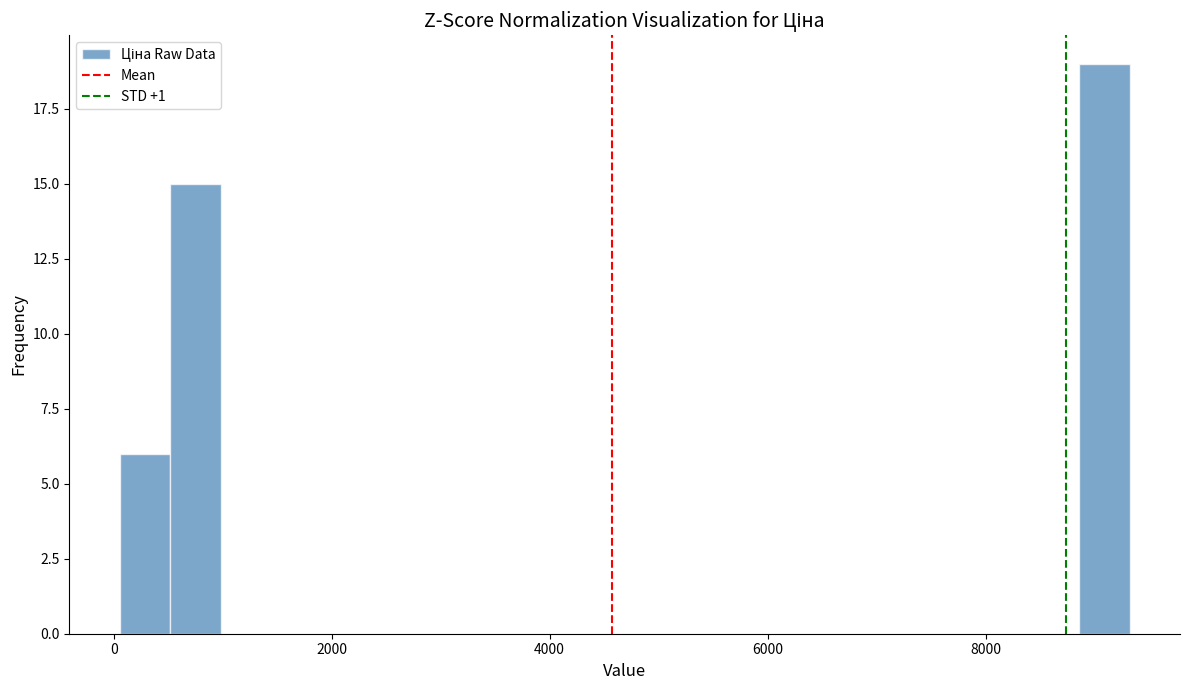

Read against the x-axis, roughly where is the centre of the tallest bar?

9000